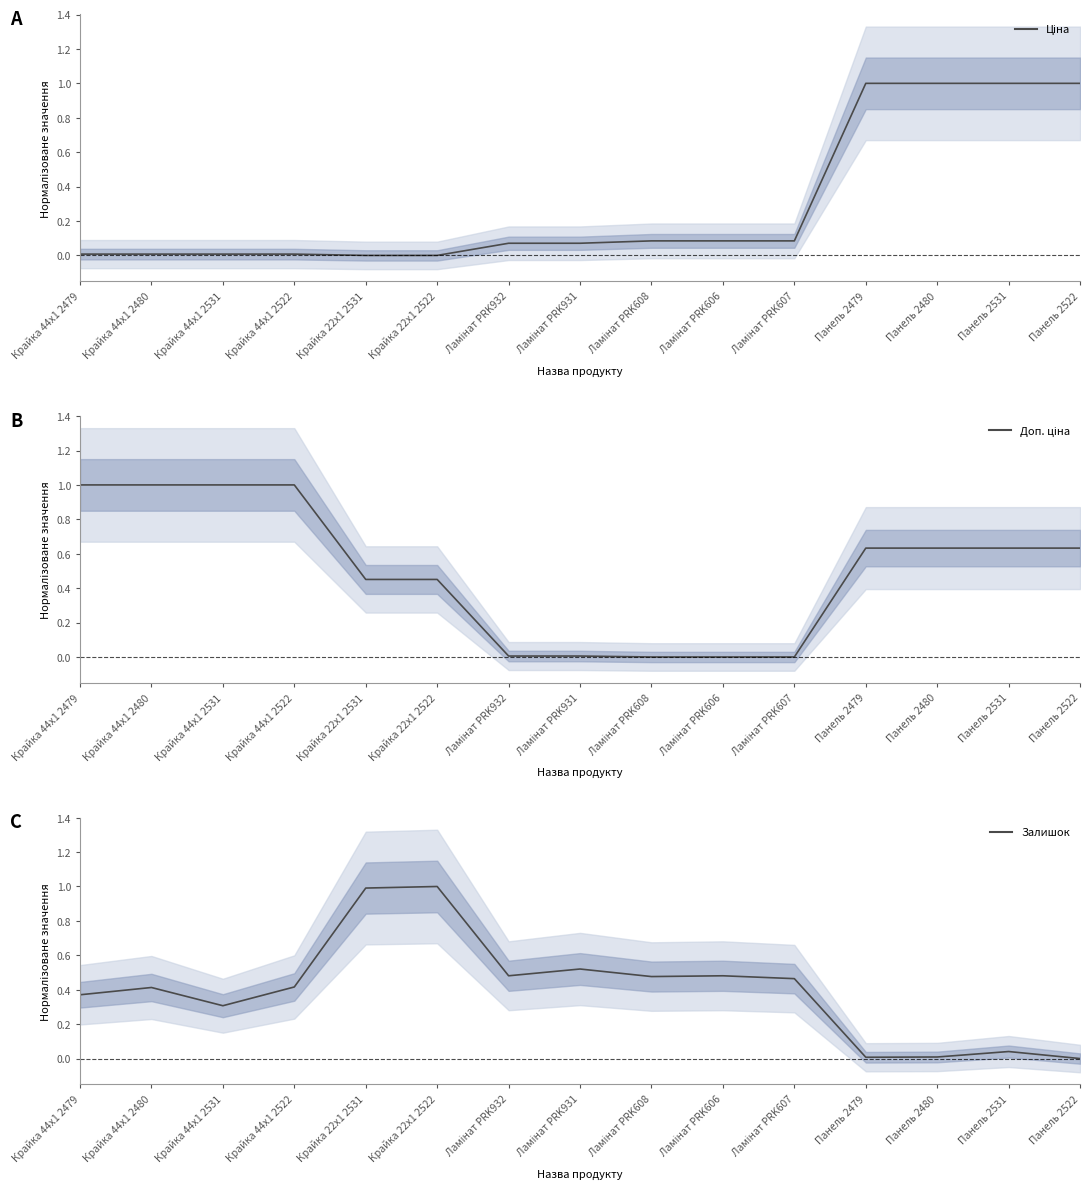

Does the chart display data point markers on the line(s)?

No